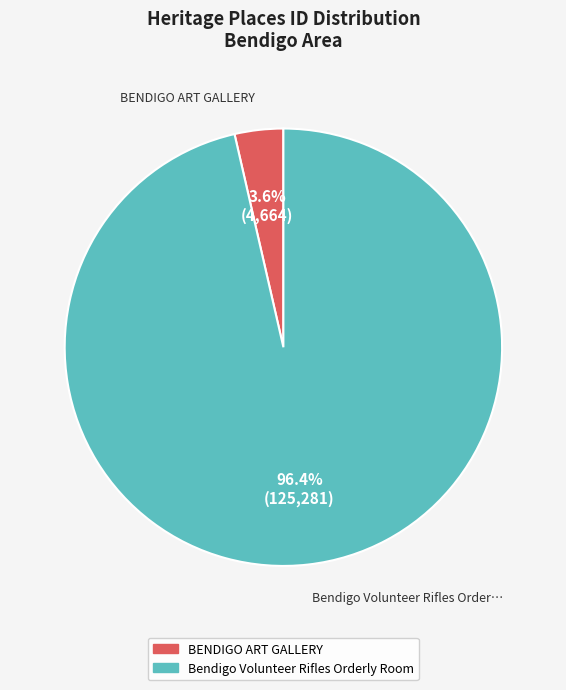

What is the total percentage of BENDIGO ART GALLERY and Bendigo Volunteer Rifles Orderly Room?

100.0%